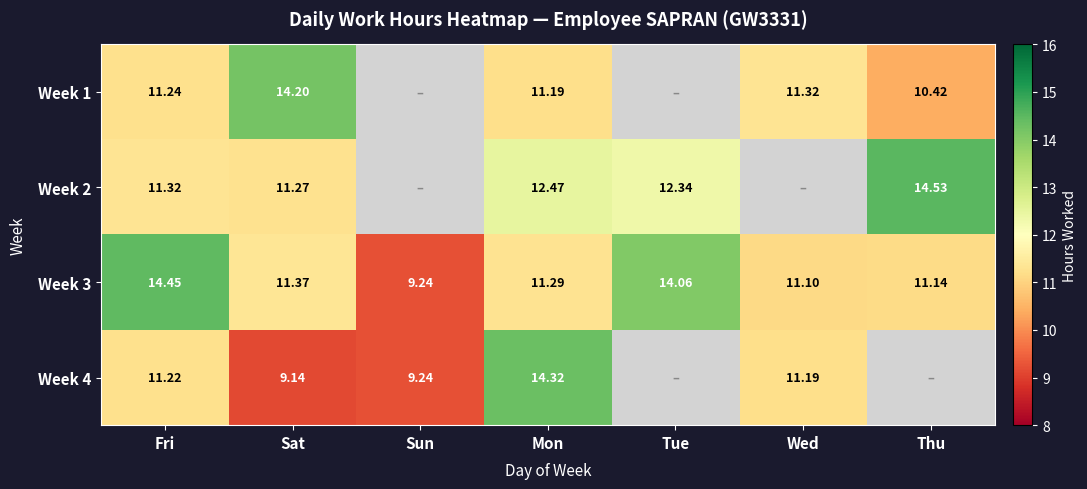

Which label corresponds to the largest value in the chart?

Thu